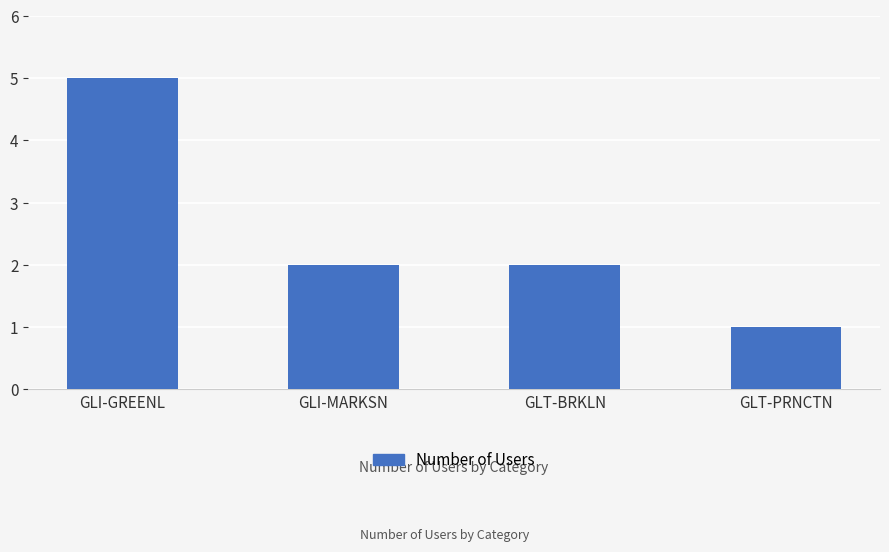

Does the chart contain stacked bars?

No